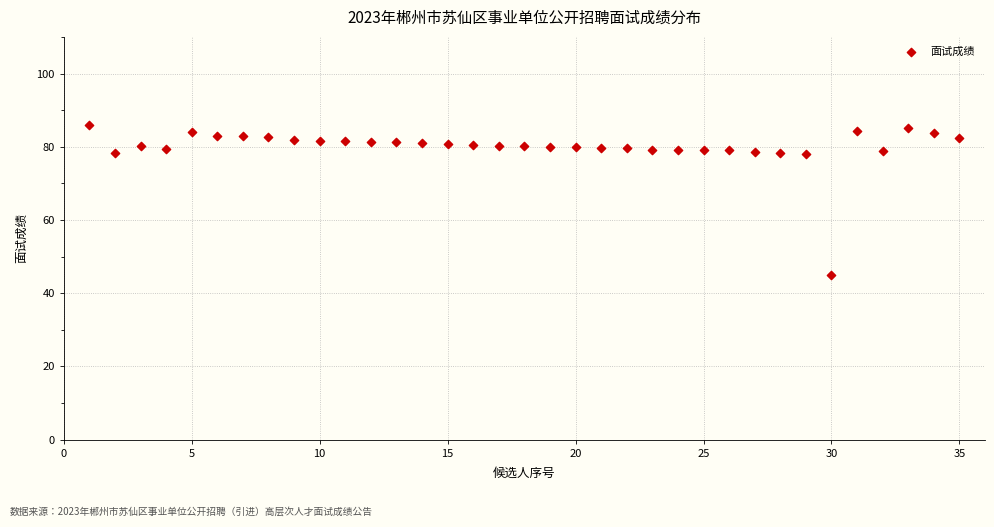

What is the range of X values (max minus min)?

34.0